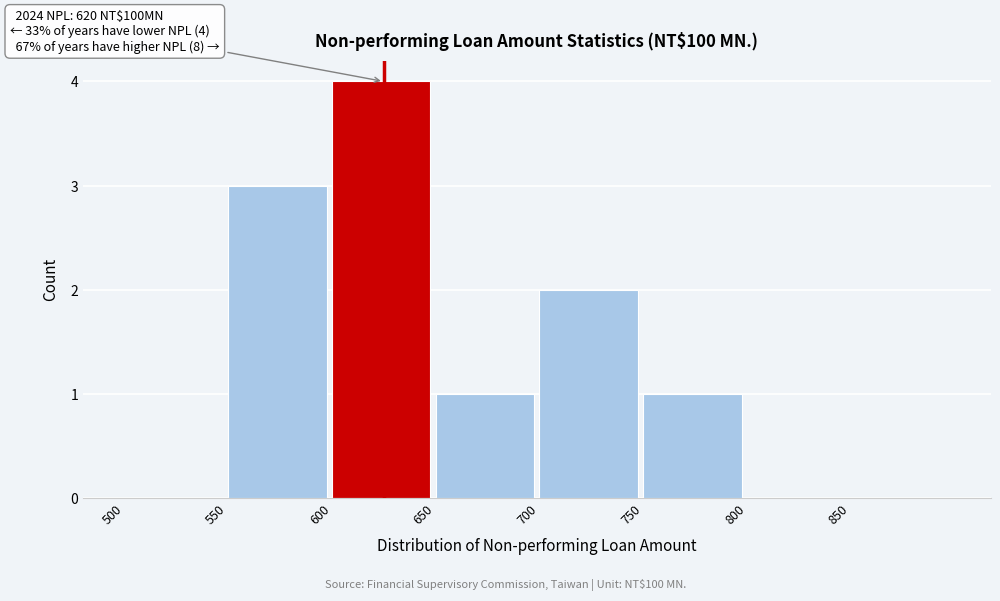

Over which range of the x-axis is the bar tallest?

600 to 650